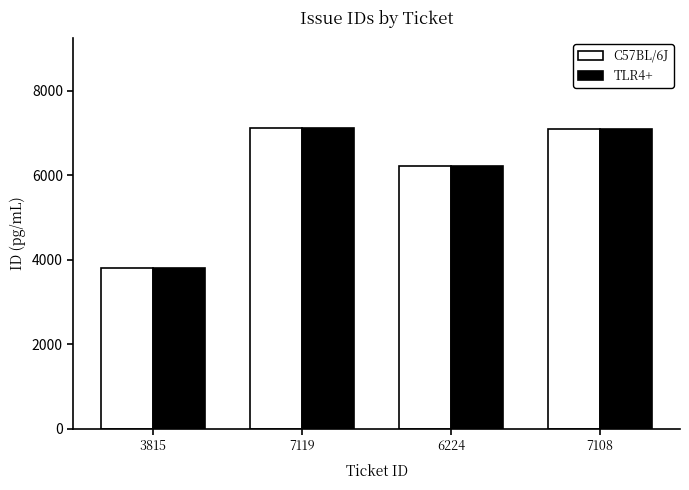

What is the difference between the second highest and minimum values in the TLR4+ series?

3293